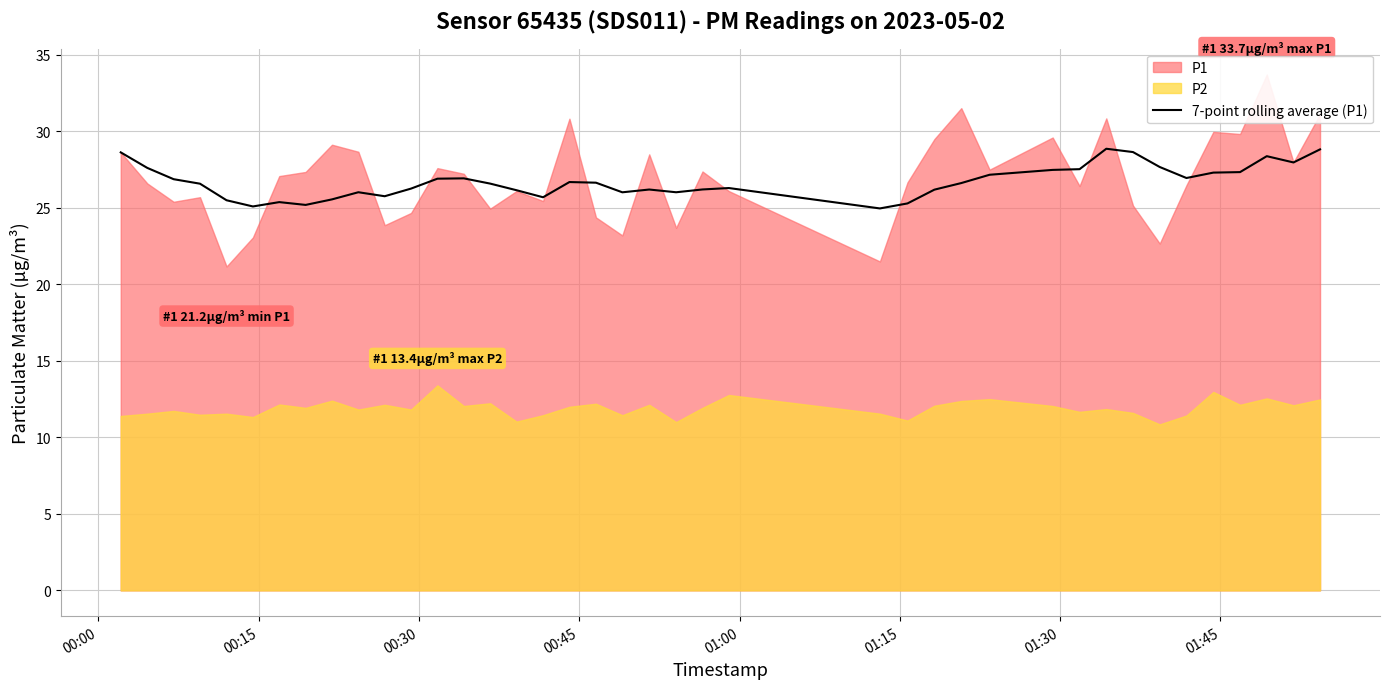

What is the lowest value of the 7-point rolling average (P1) series?

25.0